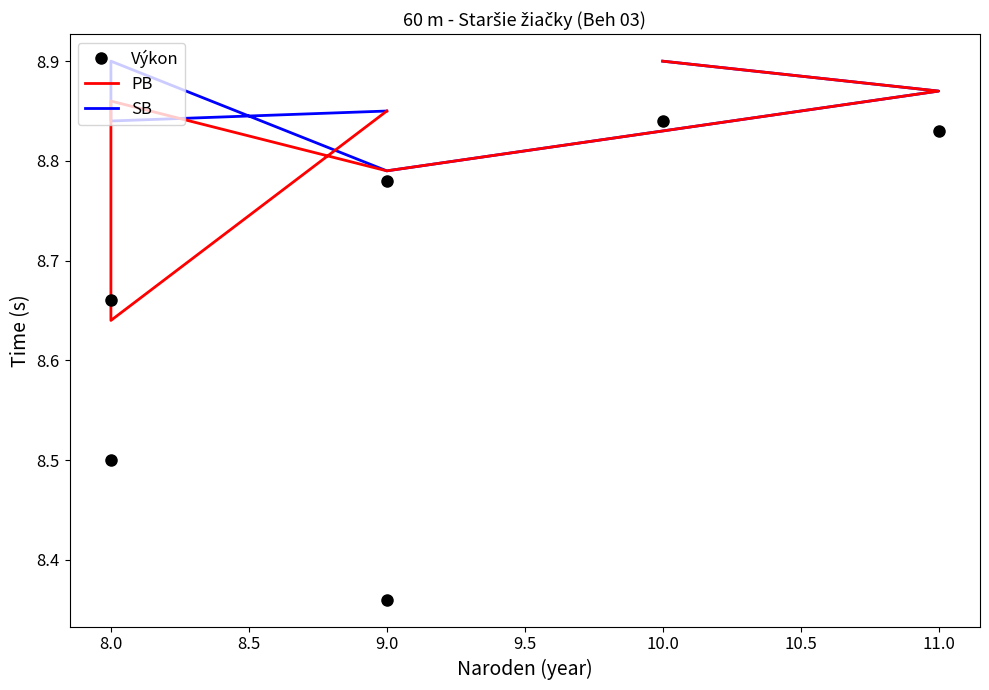

What is the maximum value shown in the chart?

8.9